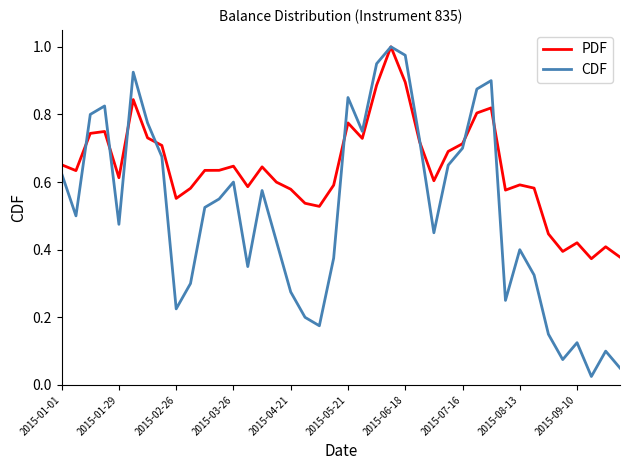

Rank the series by their average value, from lowest to highest.

CDF, PDF